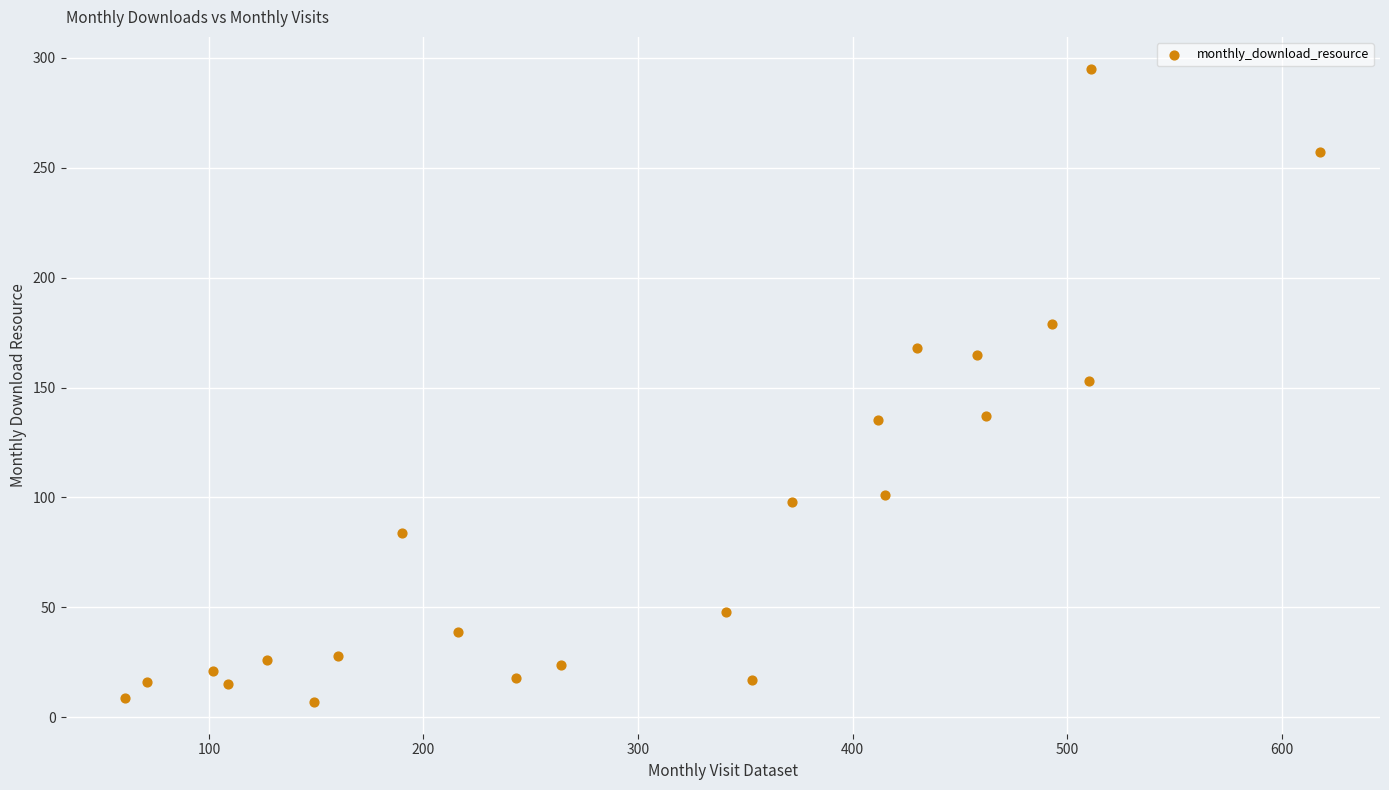

What is the range of X values (max minus min)?

557